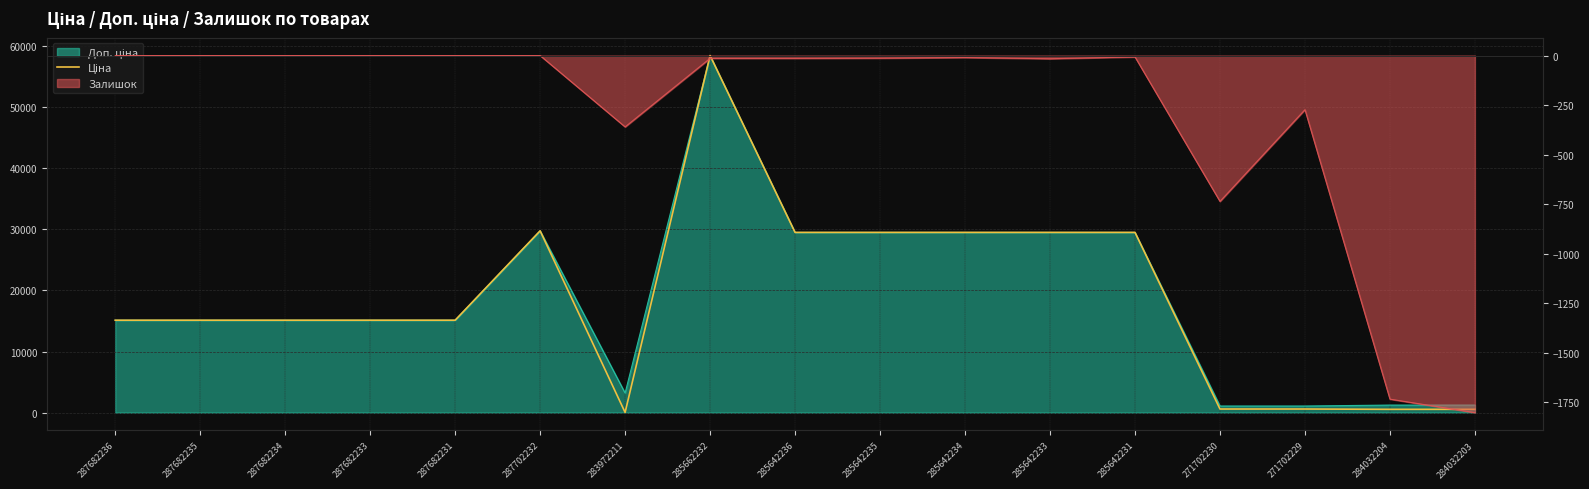

Where is the first local maximum?

287702232